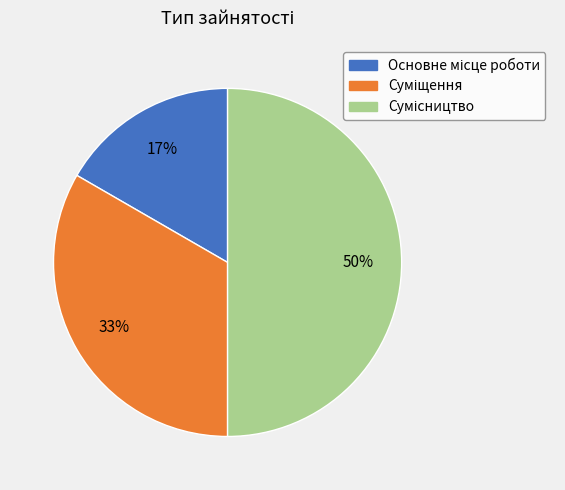

To the nearest percent, what is the average slice percentage?

33%